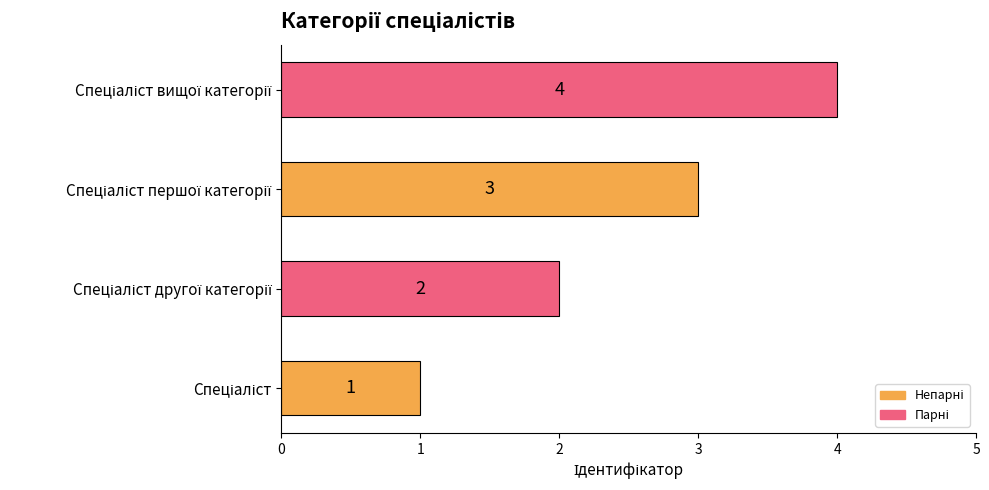

Count the values in the range 2 to 4.

3